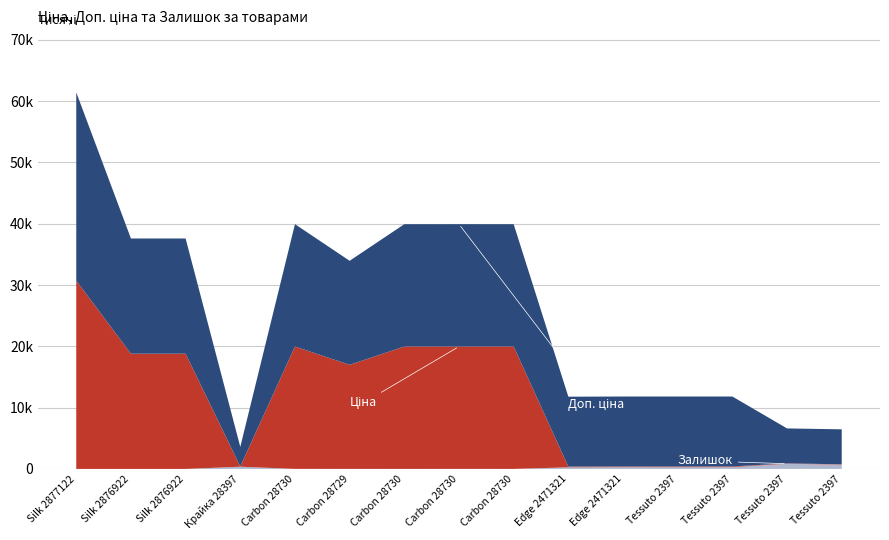

Reading left to right, extract all data points from this chart.

Ціна: 30717.1	18796.8	18796.8	32.0	19964.2	16976.3	19964.2	19964.2	19964.2	114.1	114.1	114.1	114.1	57.0	57.0
Доп. ціна: 30717.1	18796.8	18796.8	3205.0	19964.2	16976.3	19964.2	19964.2	19964.2	11410.0	11410.0	11410.0	11410.0	5705.0	5705.0
Залишок: 0.0	0.0	0.0	360.0	7.0	4.0	1.0	5.0	3.0	260.0	290.0	289.0	290.0	845.0	698.0